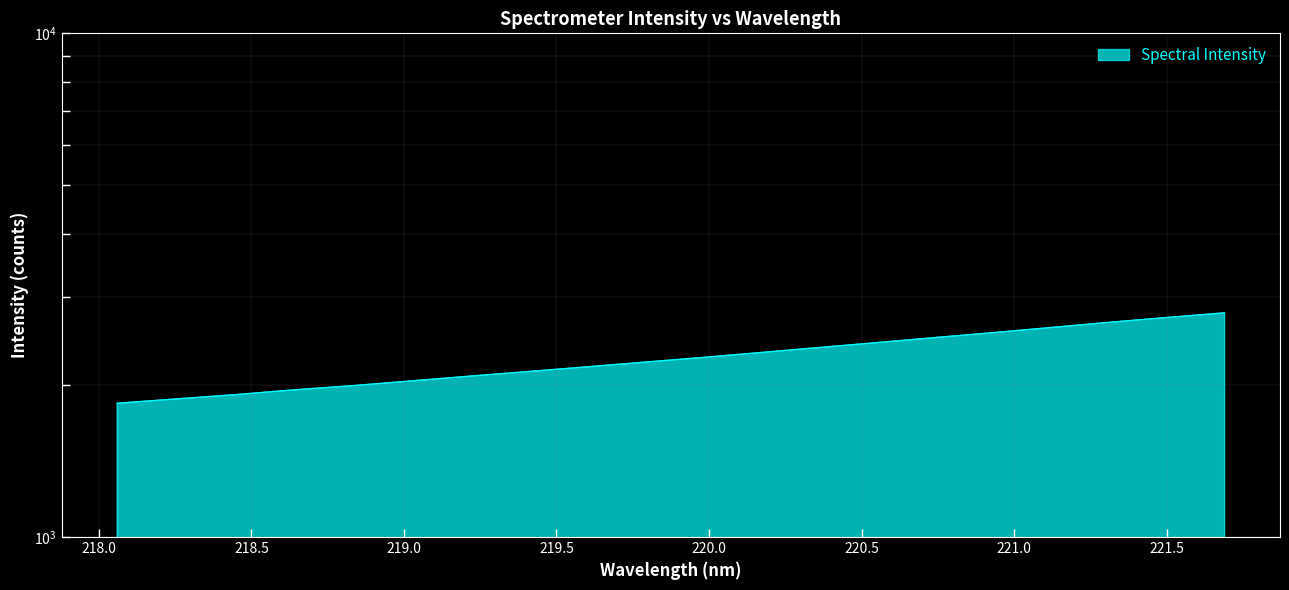

How many data points are less than 2270?

10